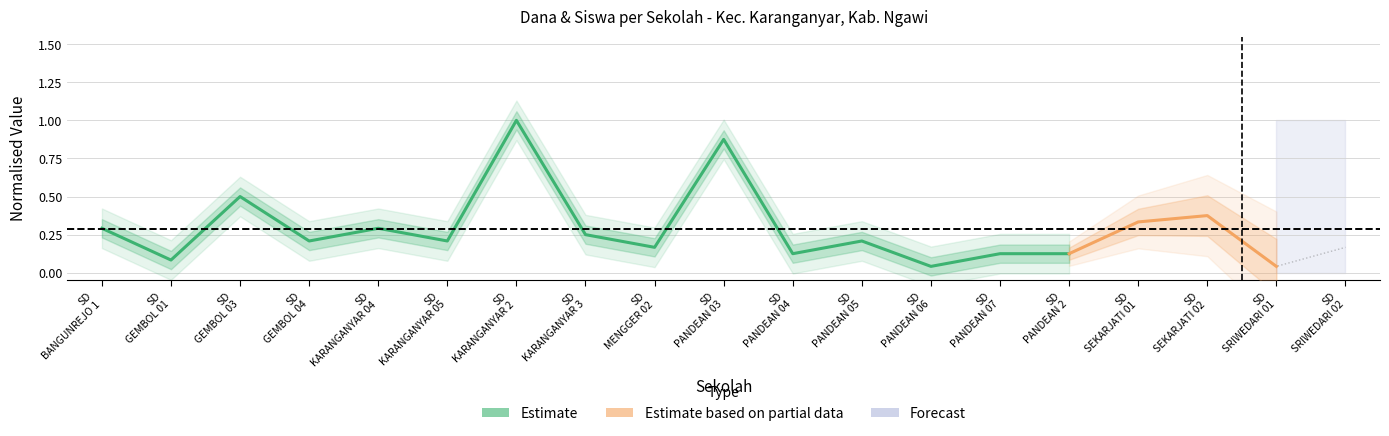

What value does the data have at SD KARANGANYAR 2?

1.0